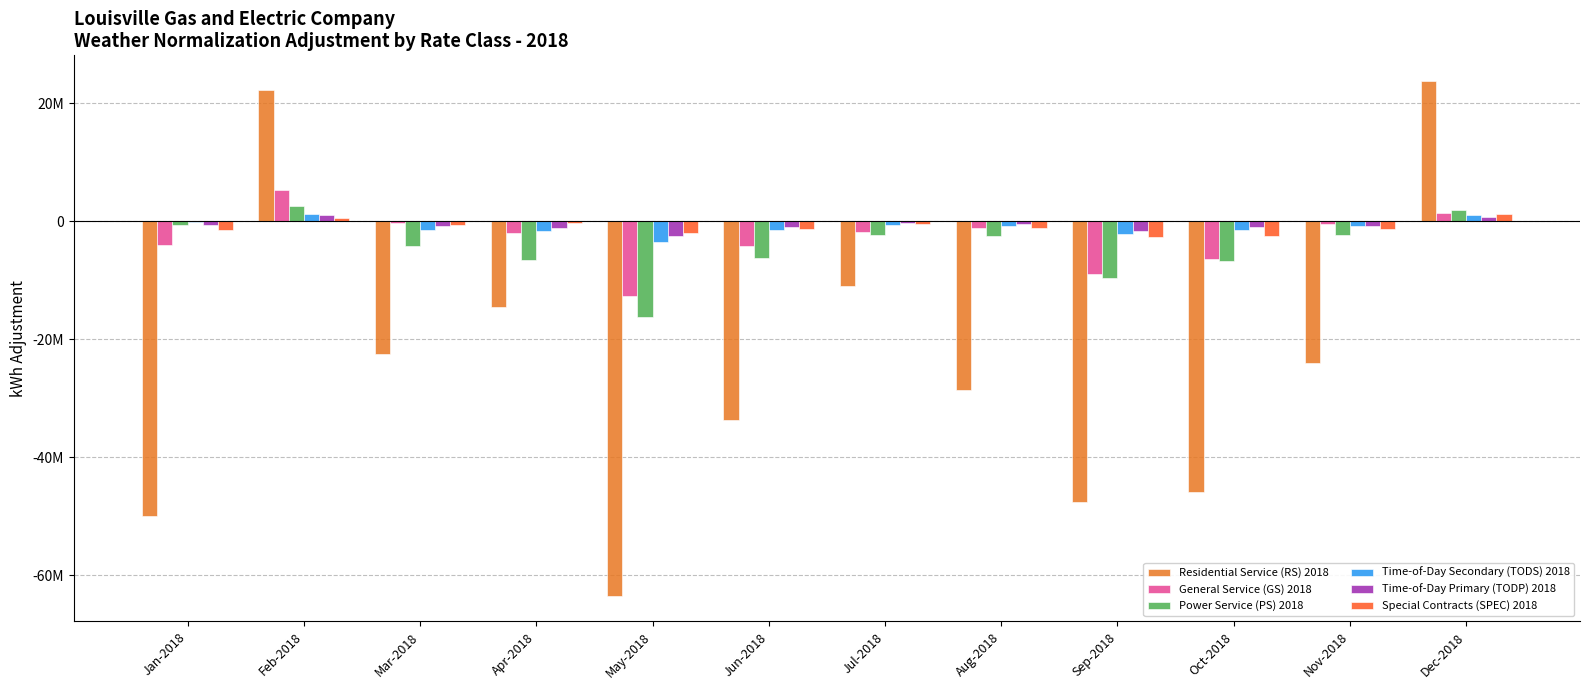

Are the bars grouped side by side (vs. stacked)?

Yes